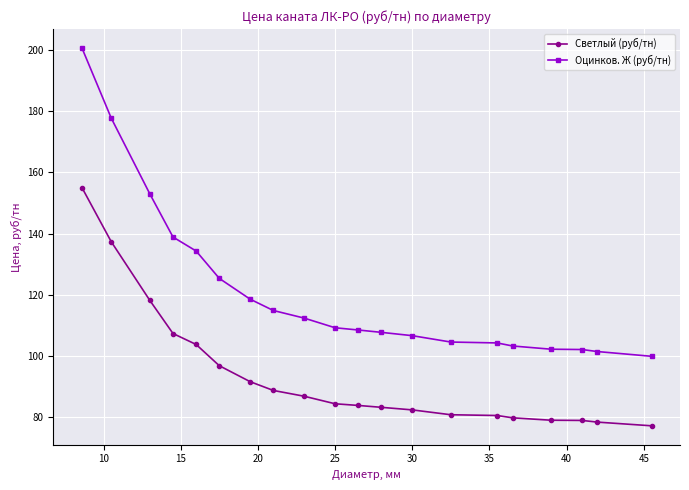

True or false: Светлый (руб/тн) and Оцинков. Ж (руб/тн) cross at least once.

False